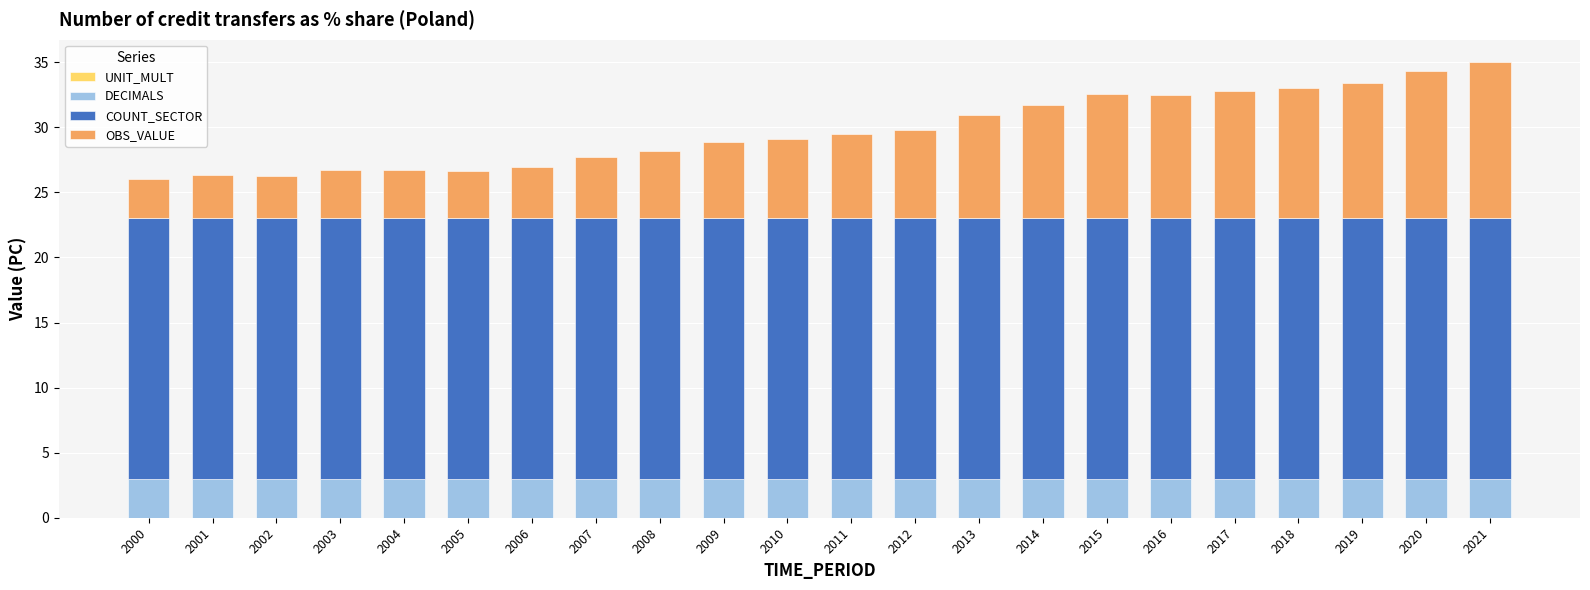

True or false: DECIMALS has a value of 3.0 at 2009.

True